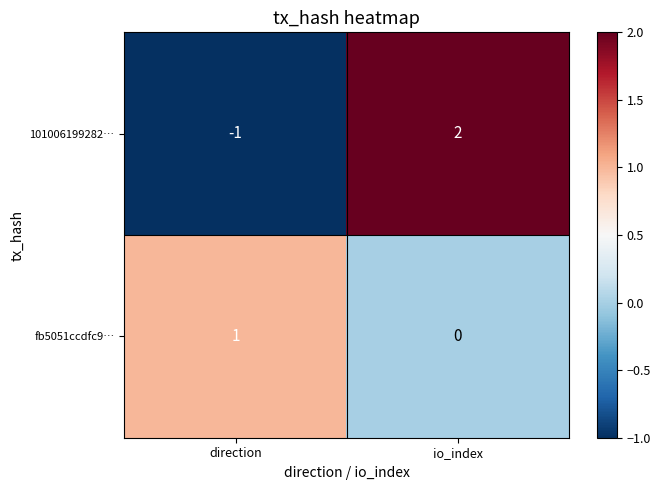

How many data points does each series have?

2